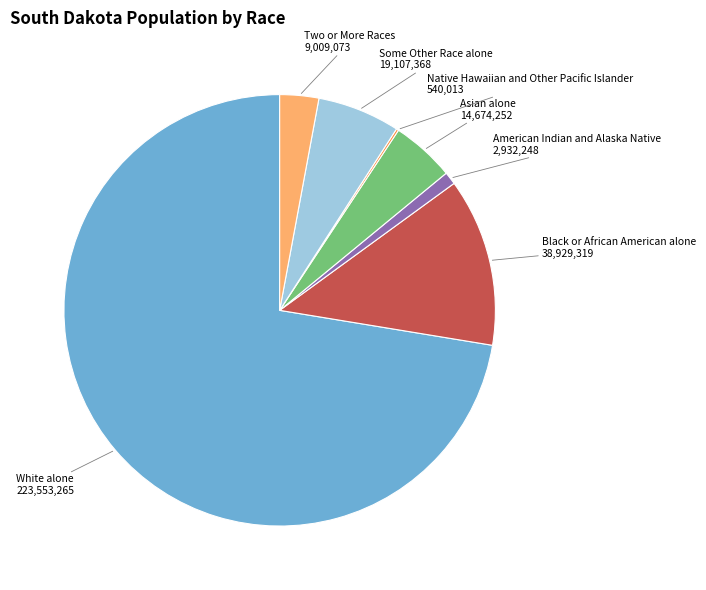

Which slice is the largest?

White alone